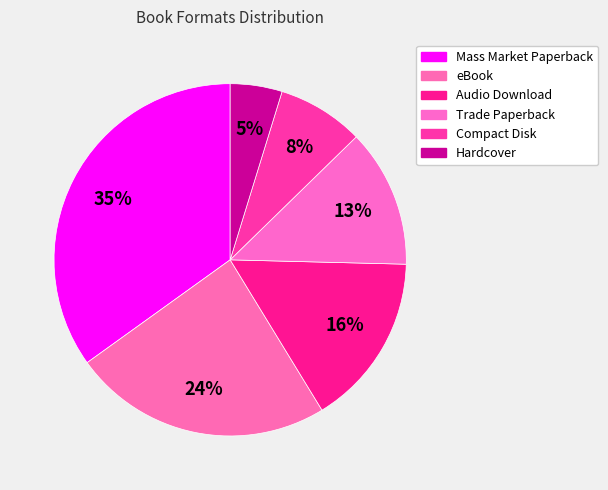

Between eBook and Hardcover, which is larger?

eBook